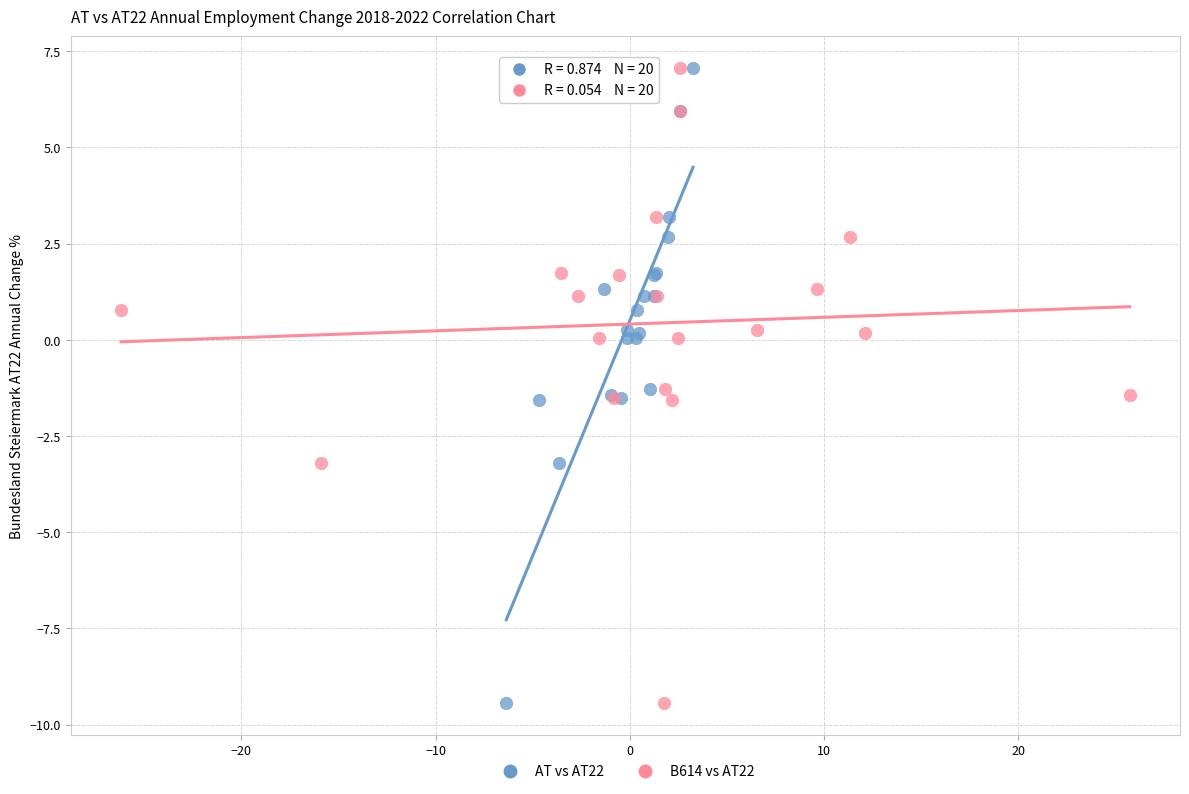

What are all the series names shown in the legend?

AT vs AT22, B614 vs AT22